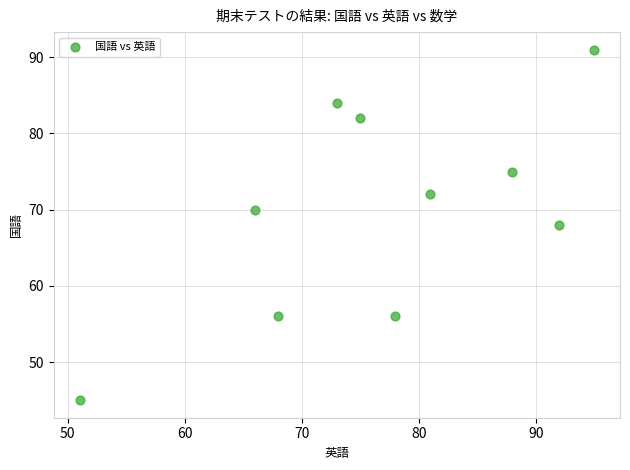

What is the range of Y values (max minus min)?

46